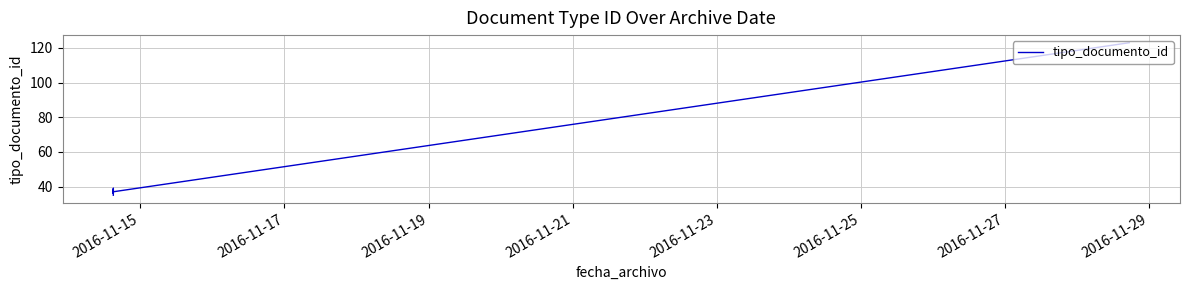

The chart shows a value of 19 at 2016-11-19. True or false?

False